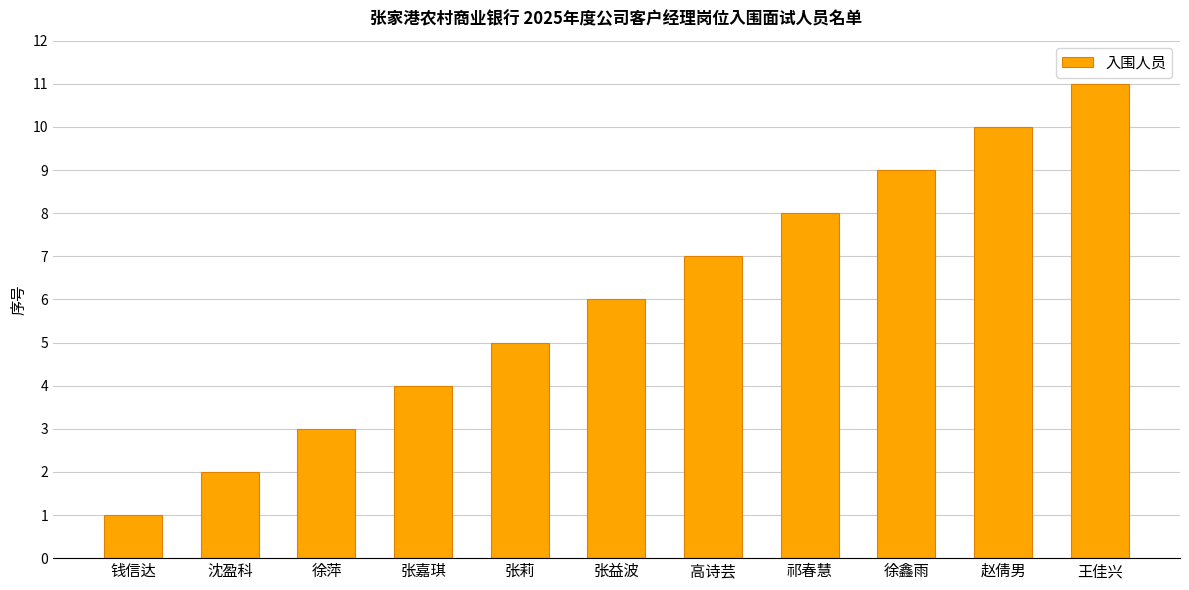

What is the sum of all values?

66